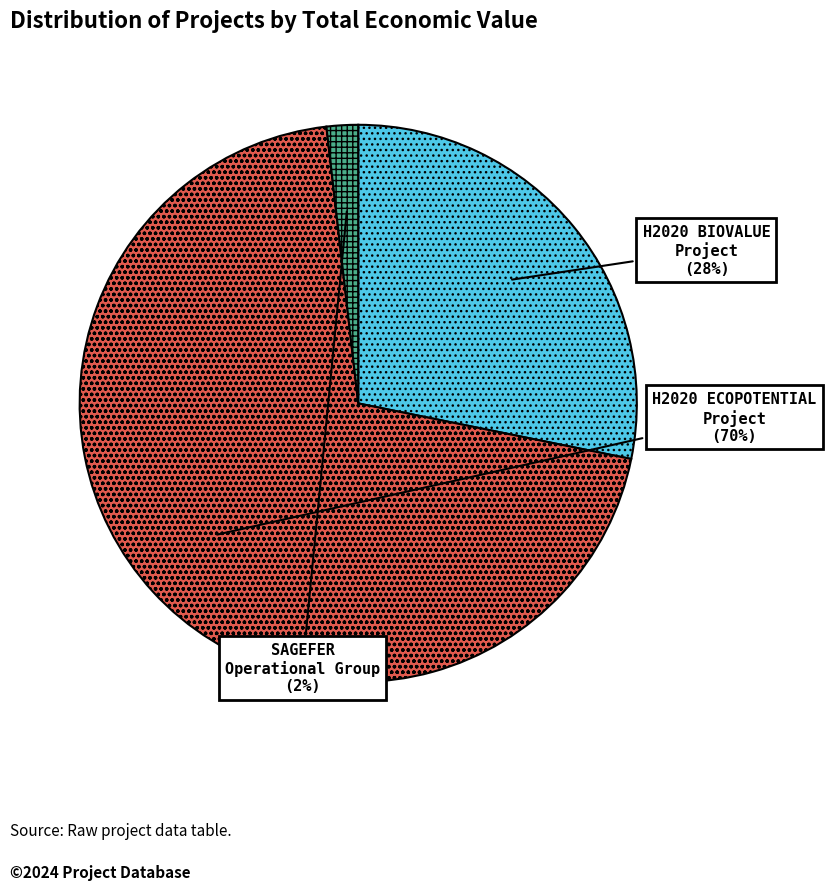

Is there a majority slice in this chart?

Yes